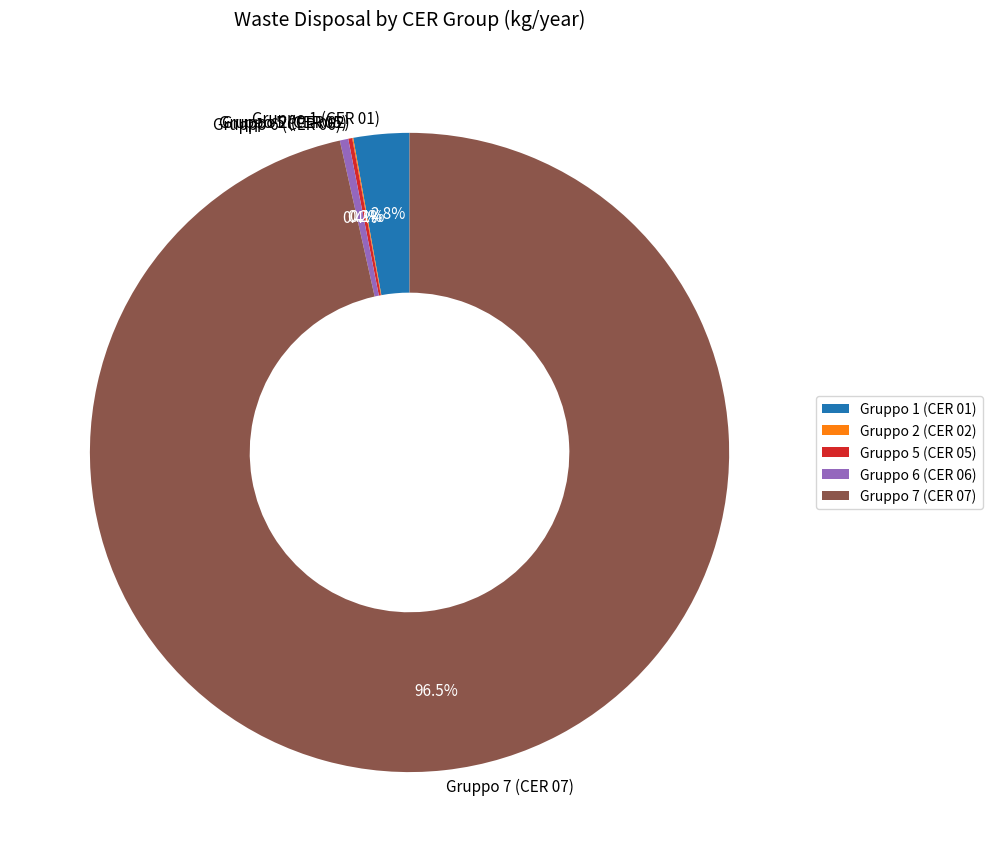

Which has a higher value, Gruppo 6 (CER 06) or Gruppo 7 (CER 07)?

Gruppo 7 (CER 07)